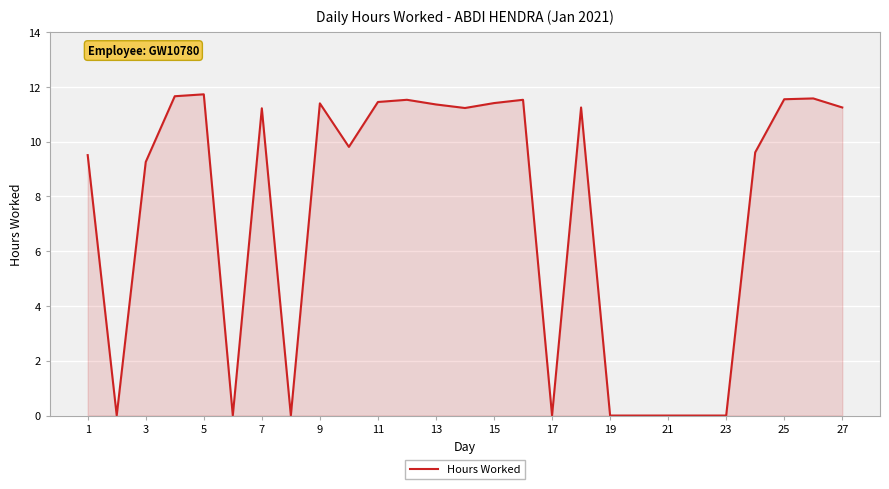

What is the average value?

7.3